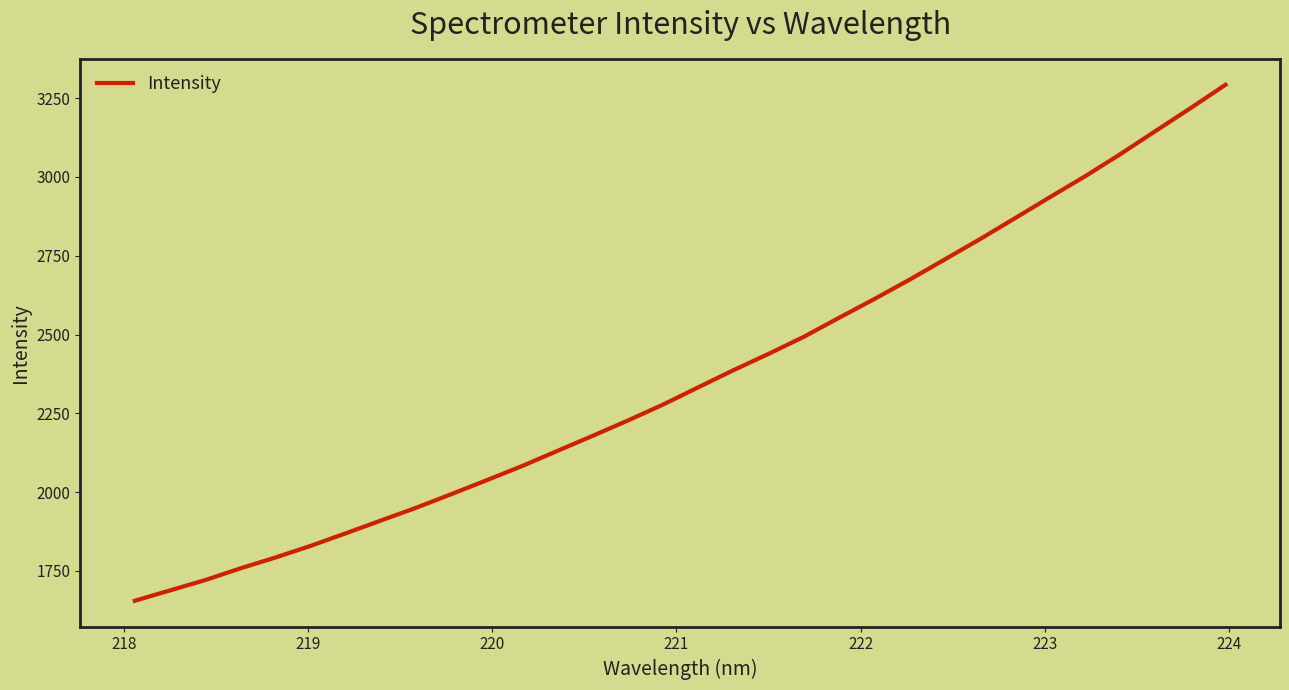

What is the difference between the maximum and minimum values?

1637.5